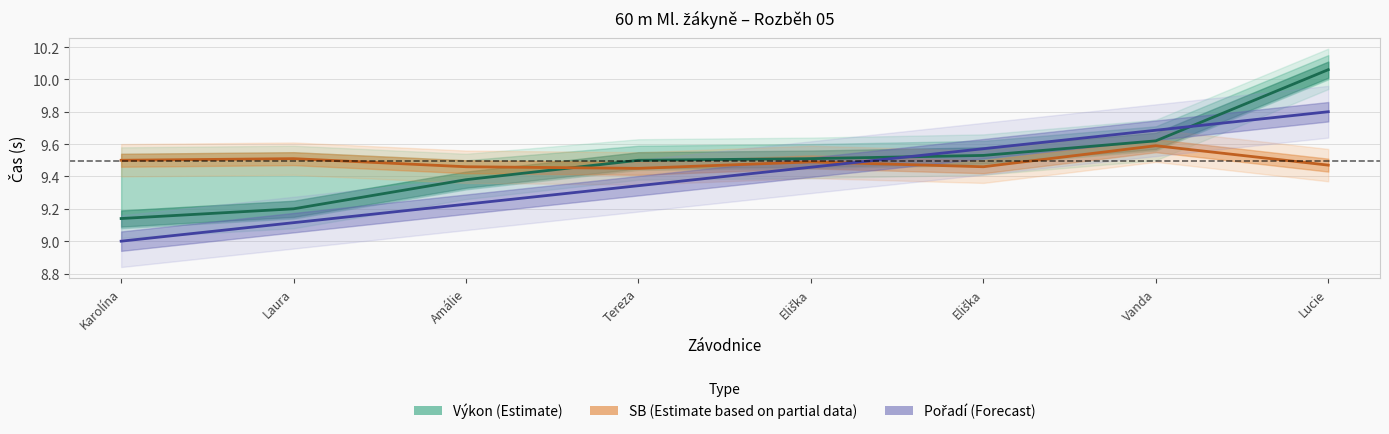

The Pořadí series shows 9.1 at Laura. True or false?

True